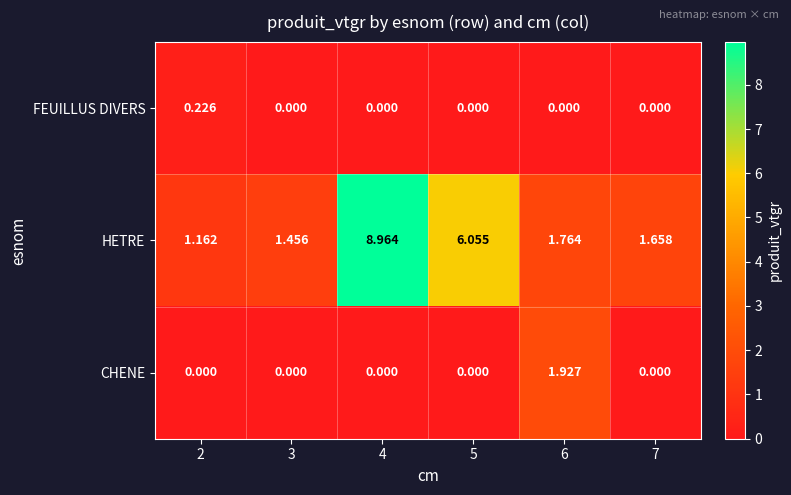

List the series in order of their peak value, lowest first.

FEUILLUS DIVERS, CHENE, HETRE